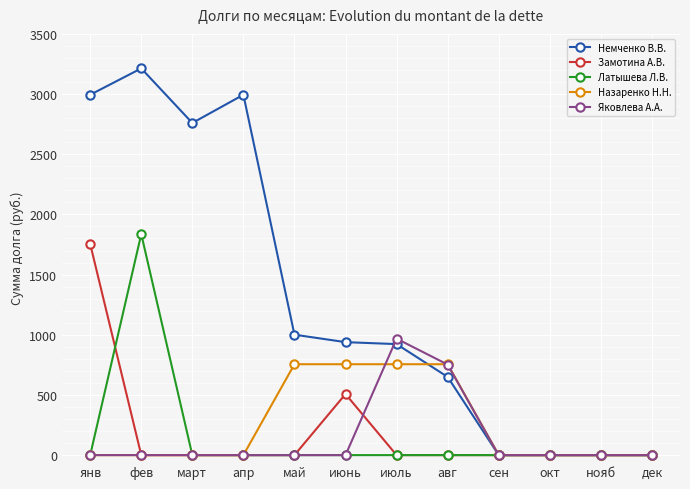

Which category has the highest value in the Яковлева А.А. series?

июль